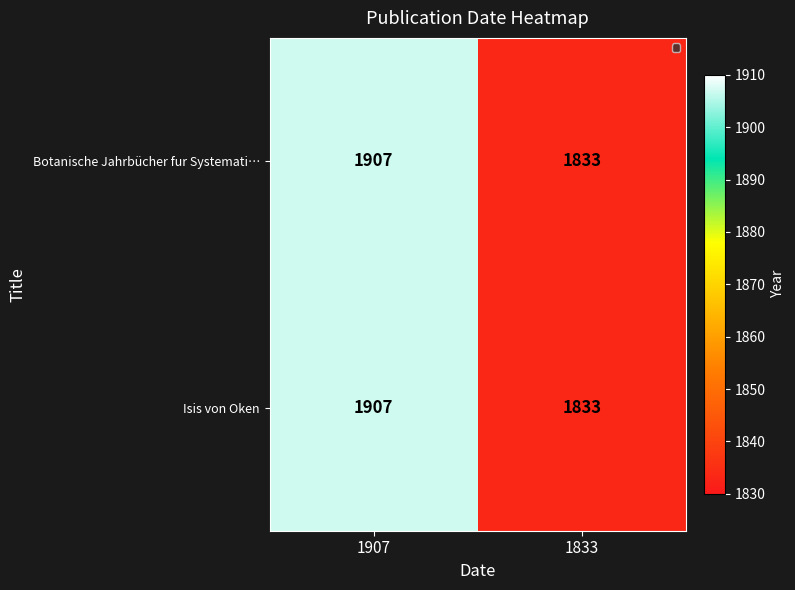

What is the total value across all series at 1907?

3814